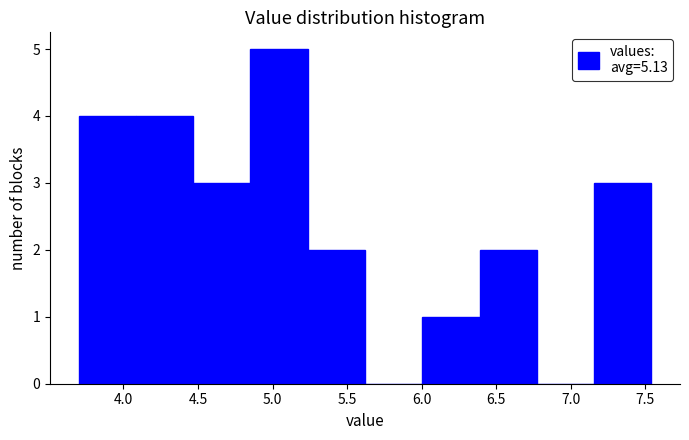

What is the height of the bar covering 3.70 to 4.10 on the x-axis? Neither the bar edges nor the heights are printed on the chart, so give them approximately, as read against the axes.

4